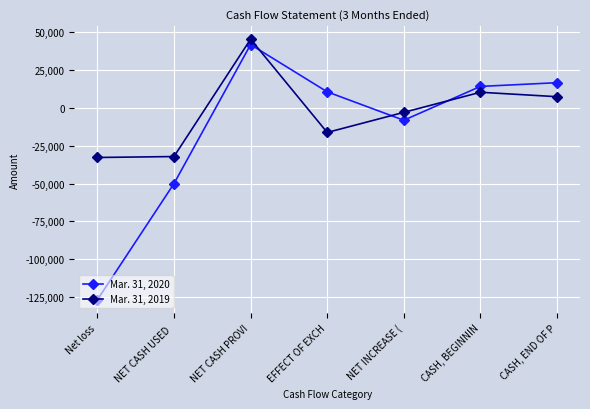

At how many categories does at least one series exceed 1886?

4